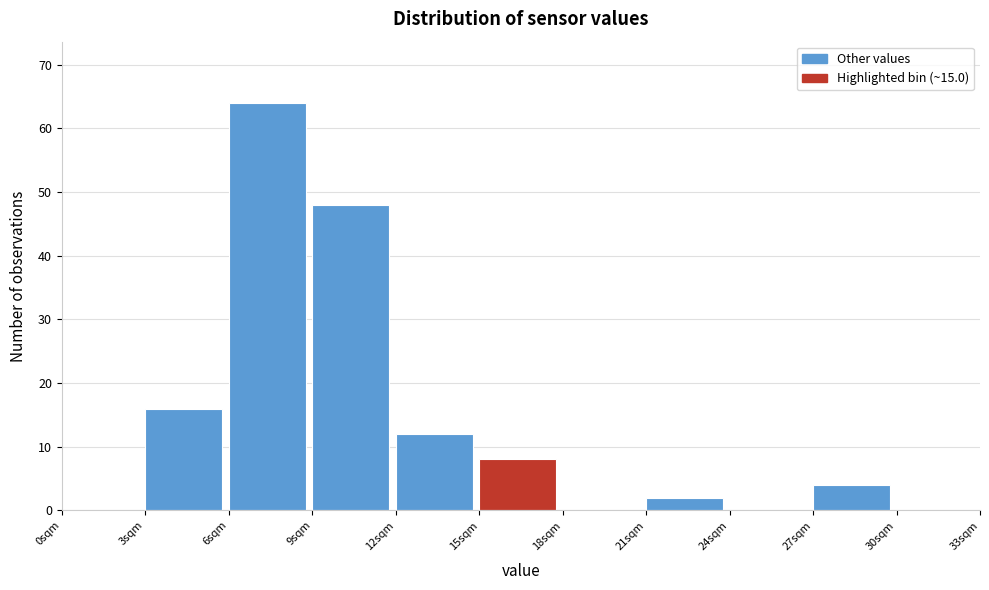

Over which range of the x-axis is the bar tallest?

6 to 9